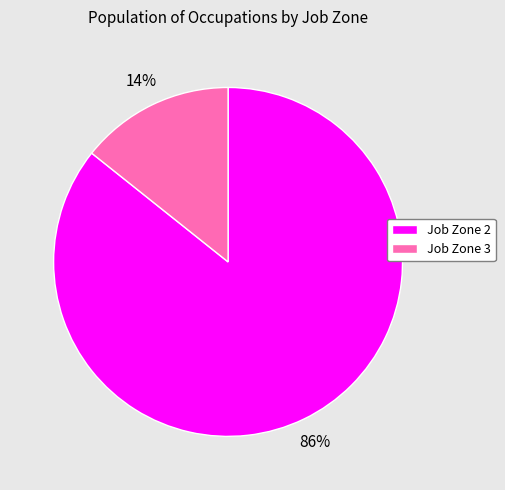

How many slices are in this pie chart?

2